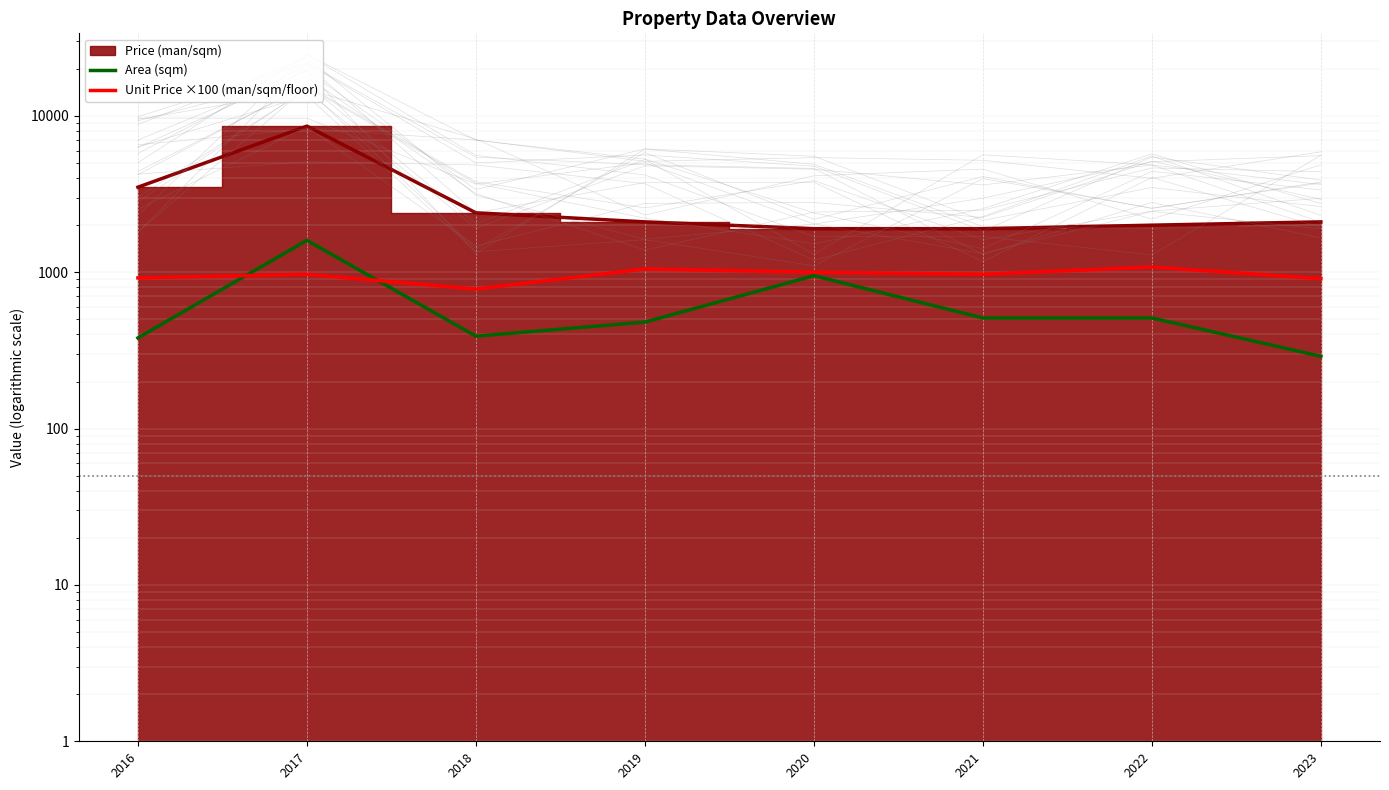

In Unit Price ×100 (man/sqm/floor), how many points are lower than both neighbors (excluding endpoints)?

2